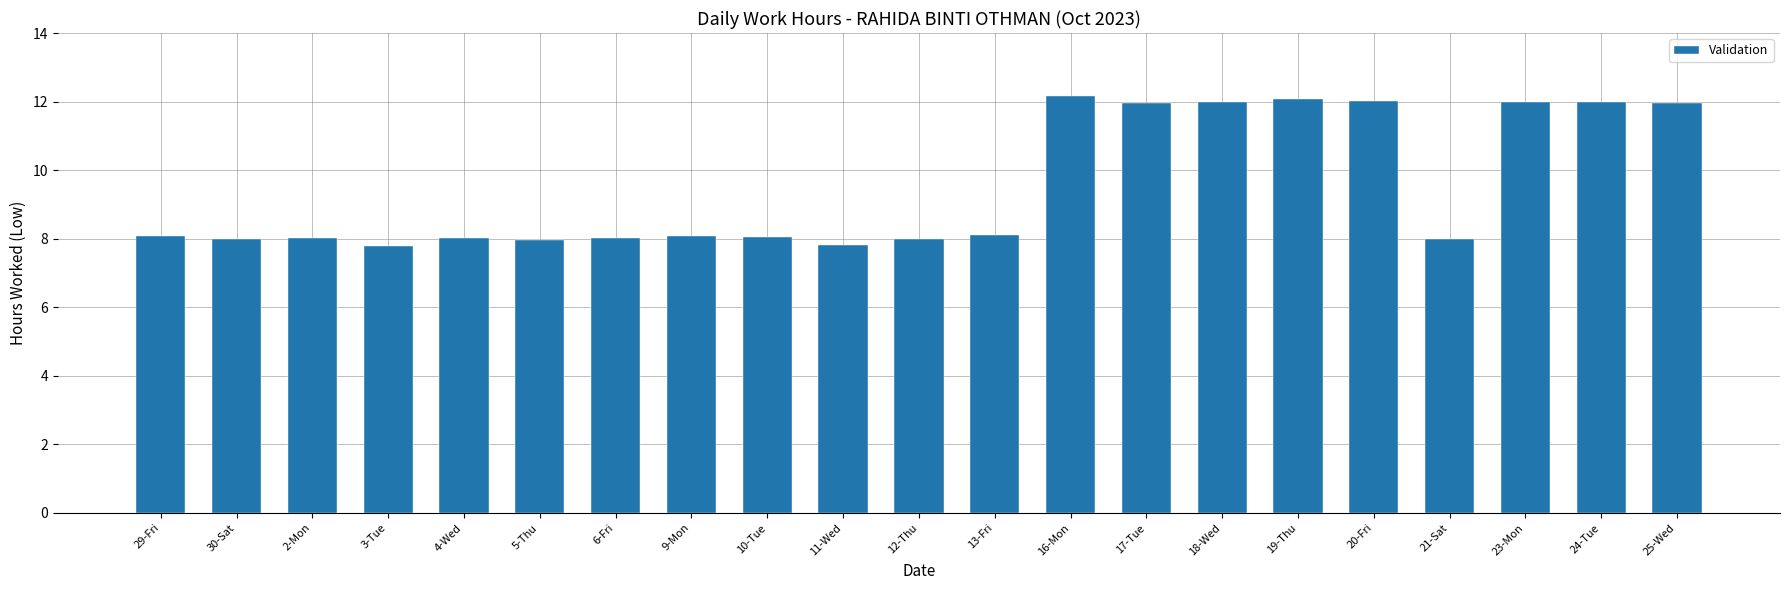

What is the sum of all values?

200.2